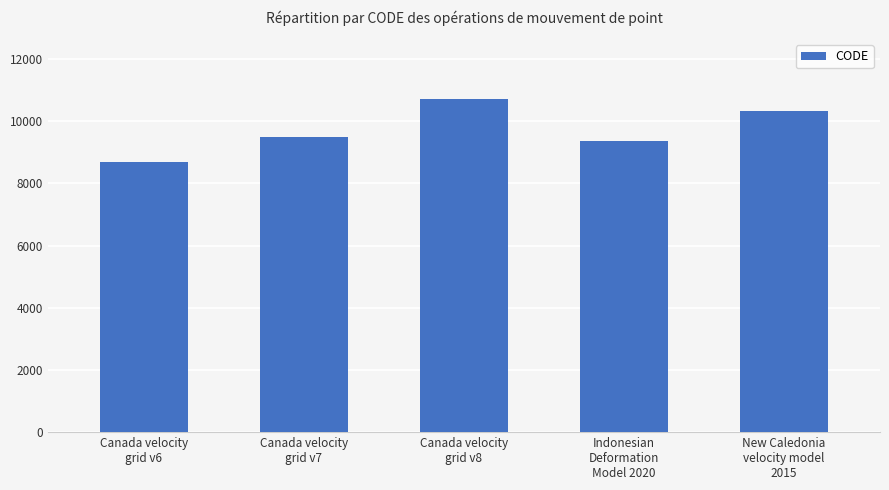

What is the ratio of the value at Canada velocity
grid v8 to the value at Canada velocity
grid v6?

1.2